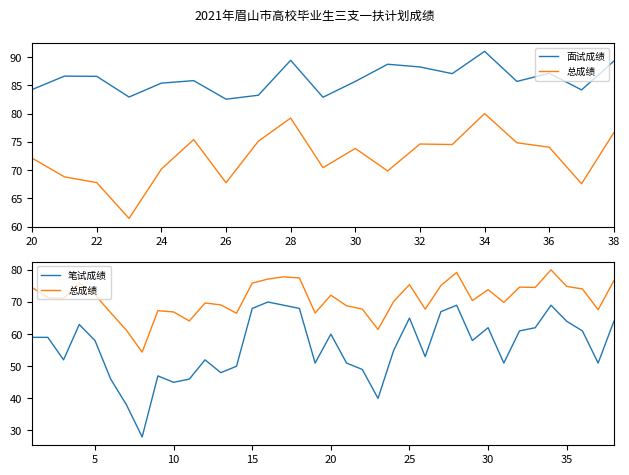

Which series changed the most between 16 and 28?

总成绩